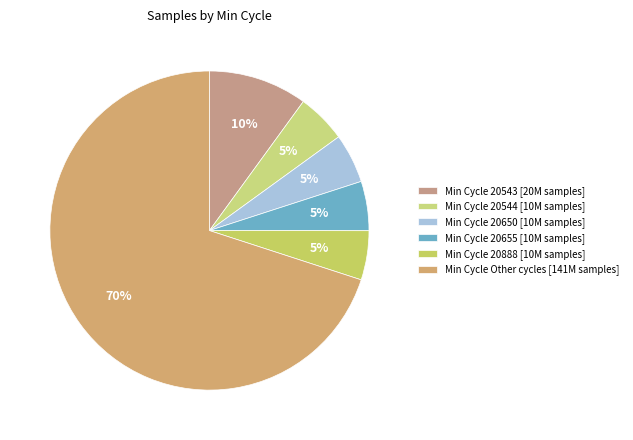

Is there any slice that represents more than half of the pie?

Yes